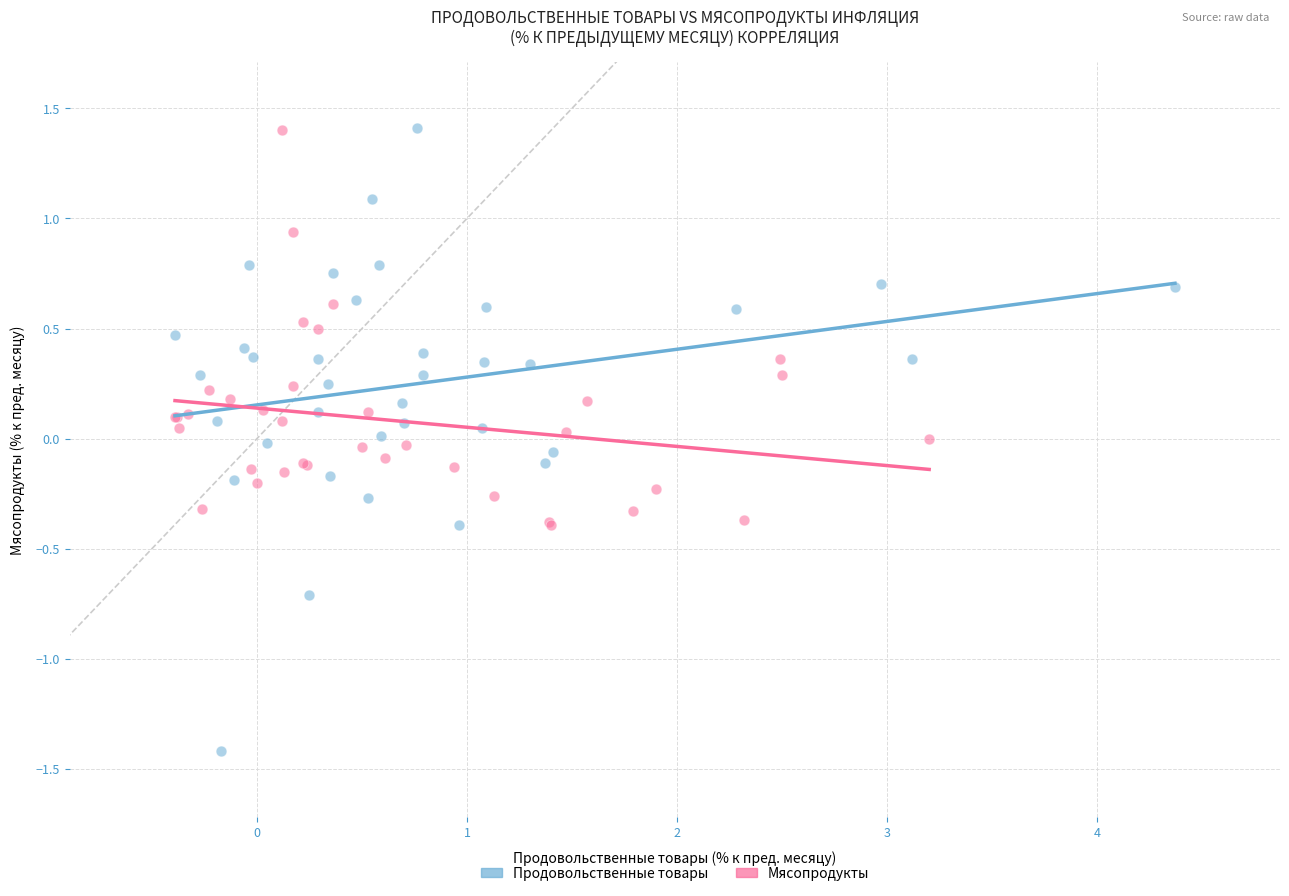

Which series has the largest Y range (max minus min)?

Продовольственные товары